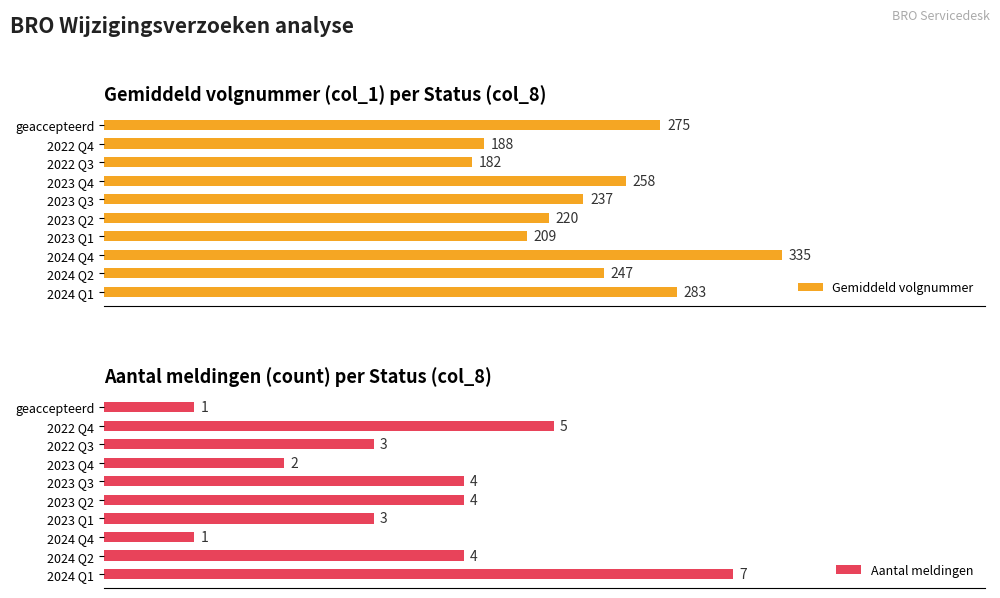

Which series has the widest spread of values?

Gemiddeld volgnummer